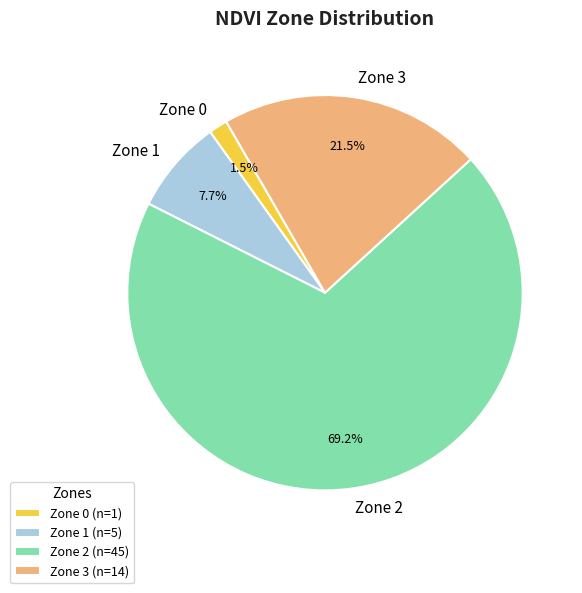

What percentage is the Zone 2 slice, to the nearest percent?

69%